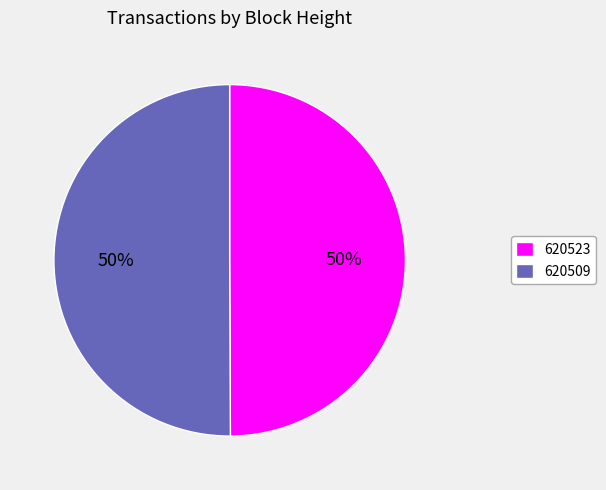

Do 620523 and 620509 together represent more than half of the pie?

Yes